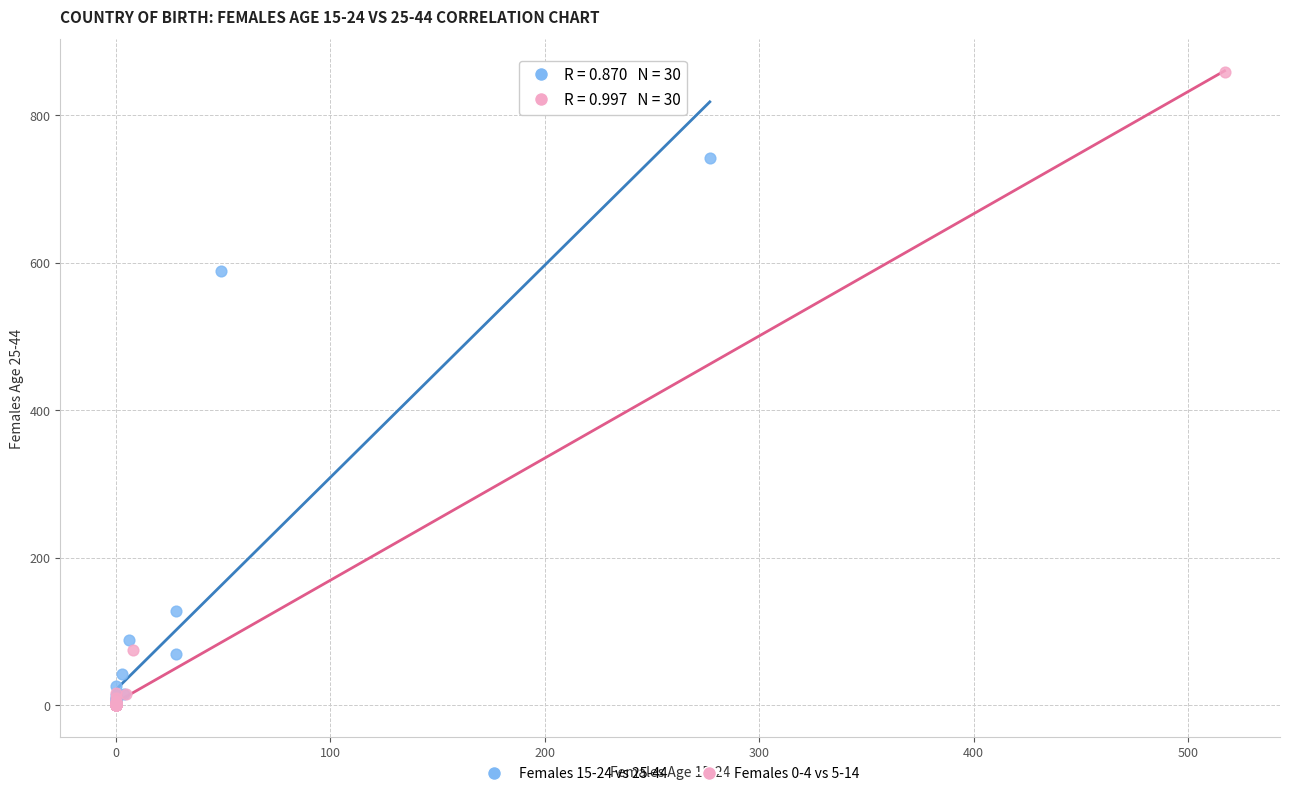

Which series contains the highest Y value?

Females 0-4 vs 5-14